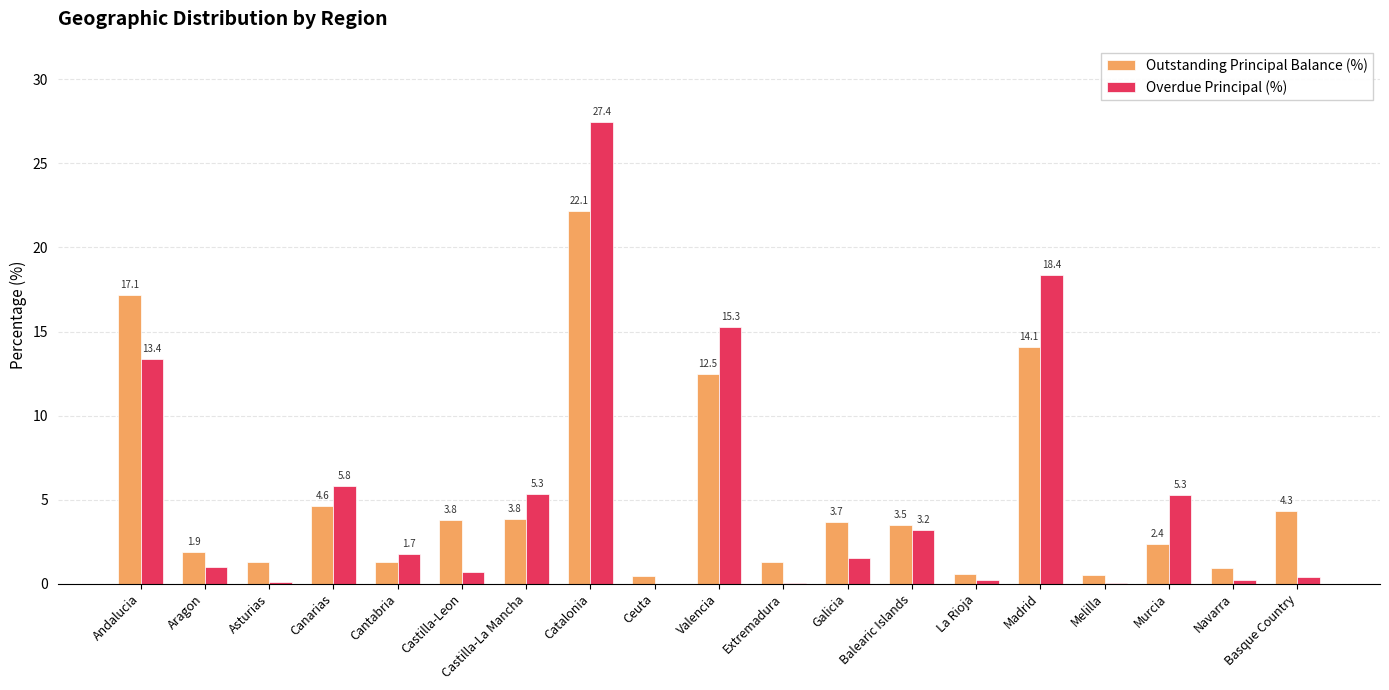

How many distinct data groups are displayed?

2